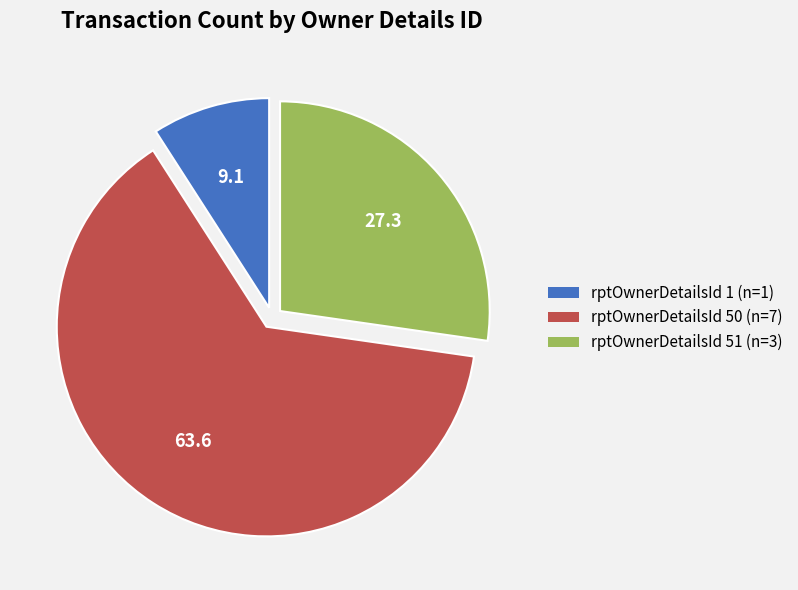

Between rptOwnerDetailsId 50 and rptOwnerDetailsId 1, which is larger?

rptOwnerDetailsId 50